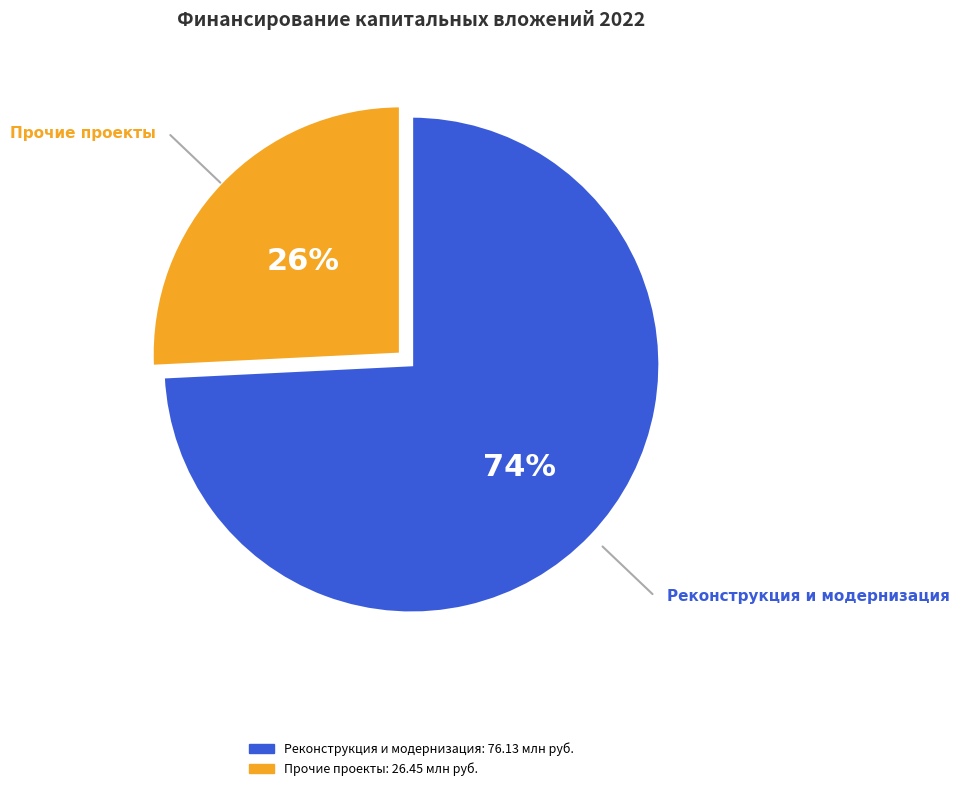

Does any single category account for the majority?

Yes